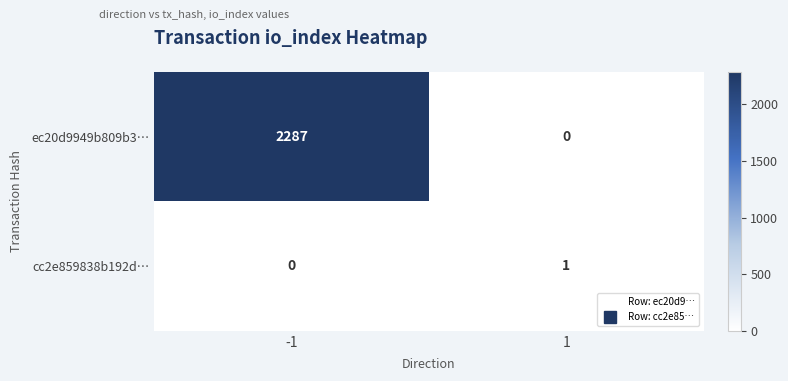

List the series in order of their peak value, lowest first.

cc2e859838b192d…, ec20d9949b809b3…